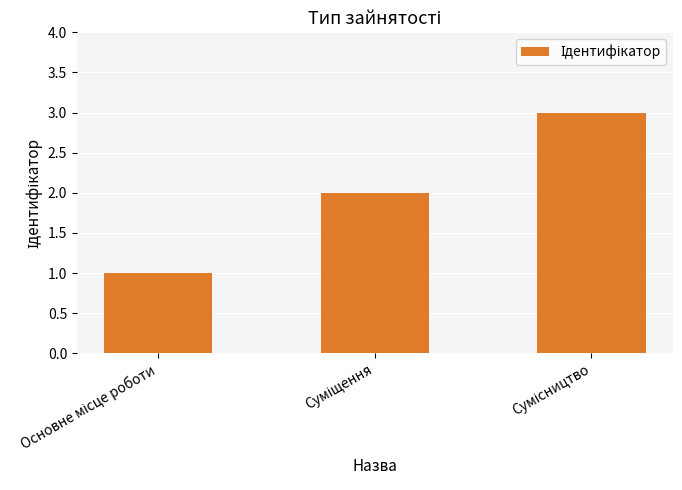

Are the bars grouped side by side (vs. stacked)?

No